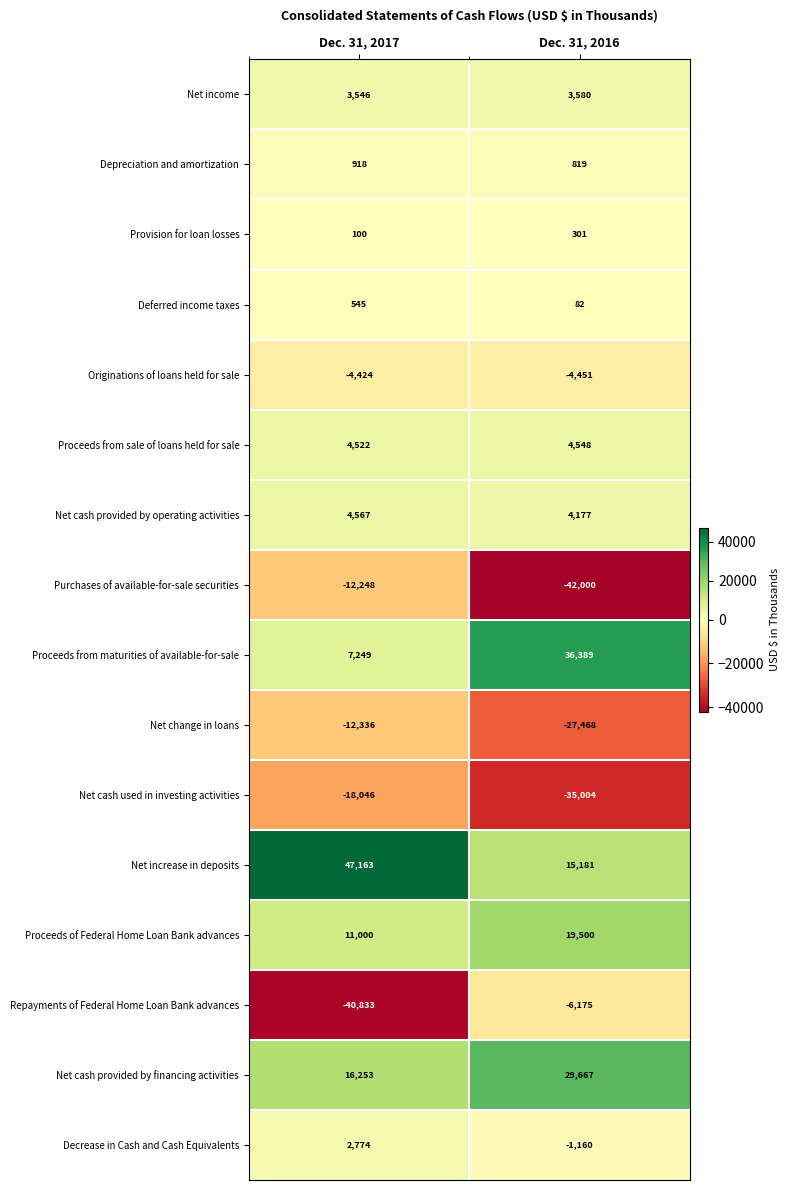

At which category is the sum across all series the highest?

Dec. 31, 2017